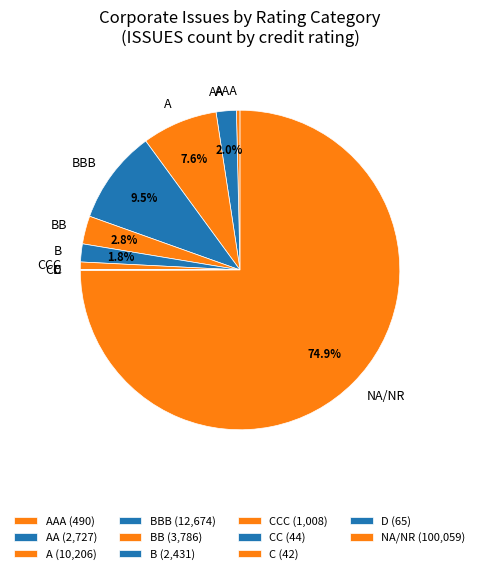

What percentage do AA and BBB together represent?

11.5%